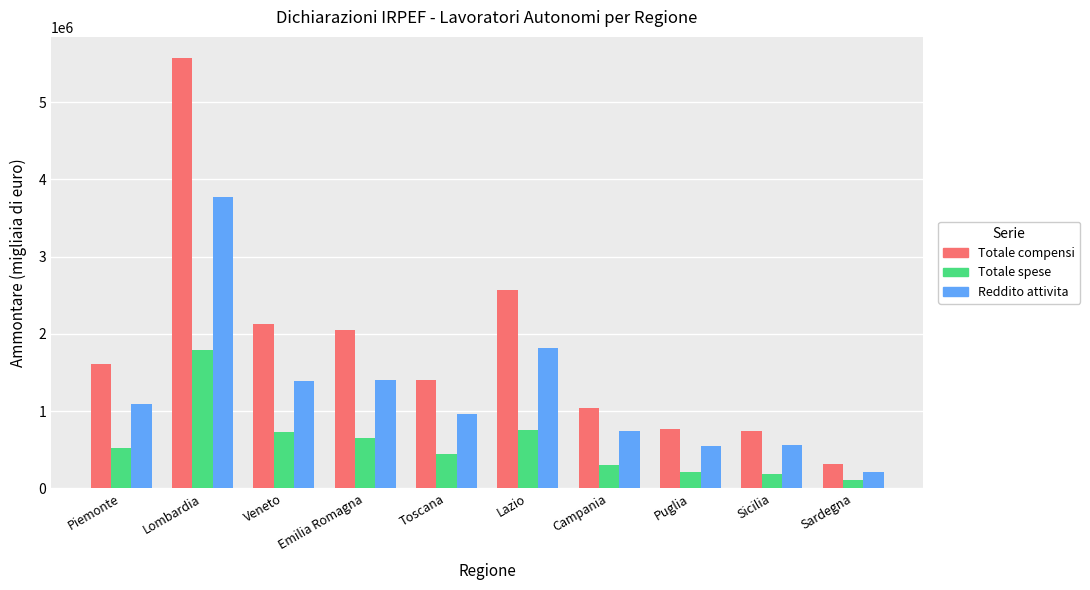

How many bars are there in total?

30